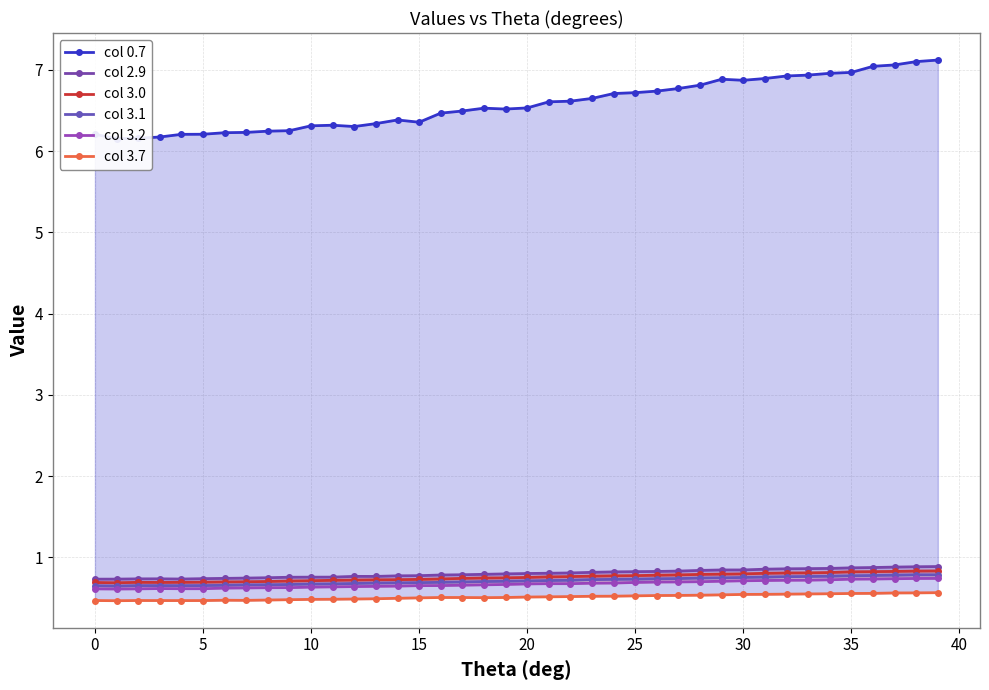

The col 3.0 series shows 0.3 at 40. True or false?

False